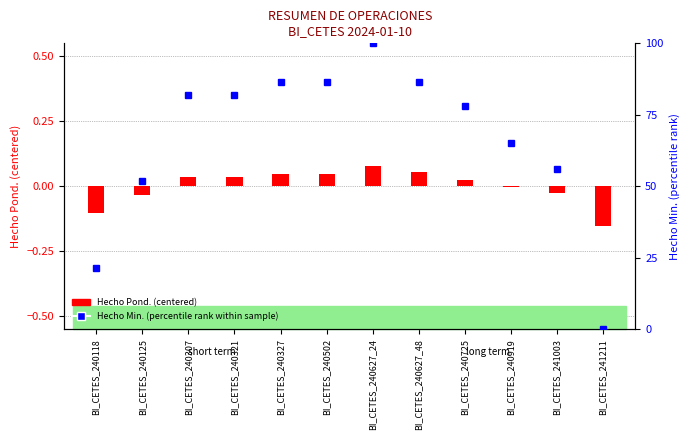

Is it true that the value at BI_CETES_240125 is -0.0?

False